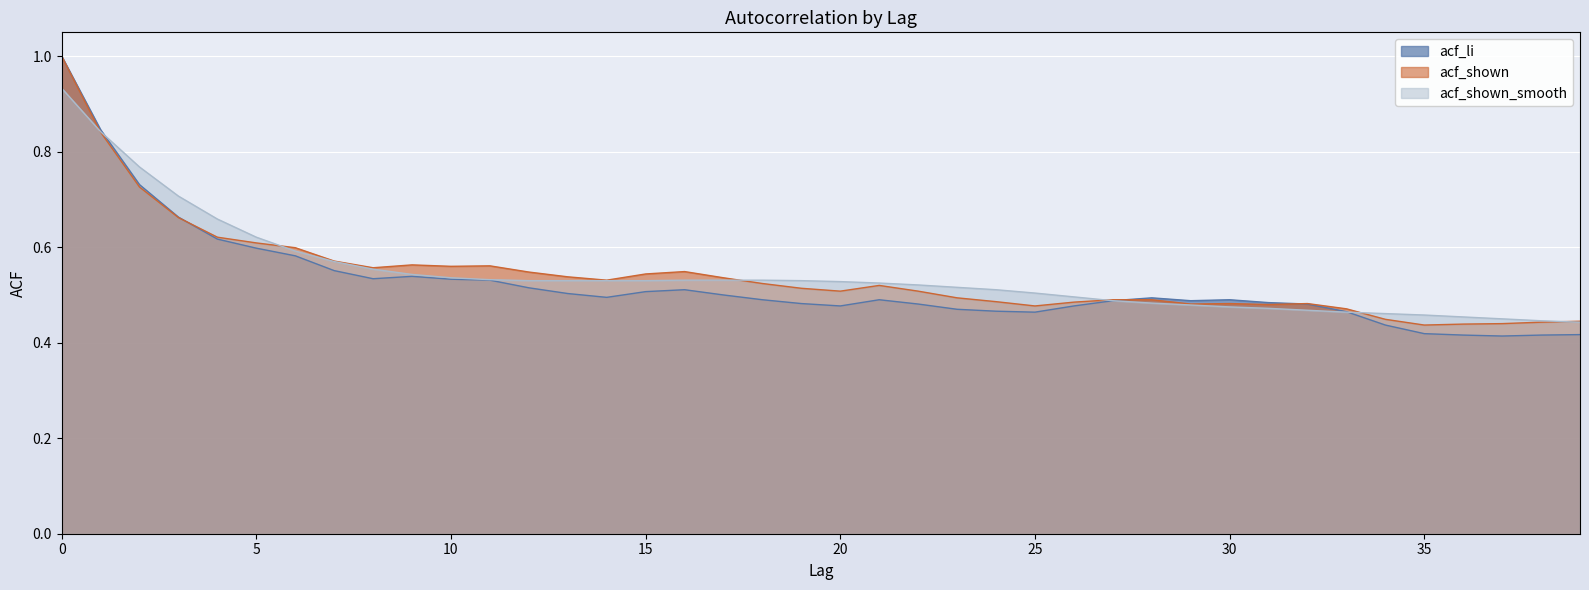

How many lines are shown in the chart?

3